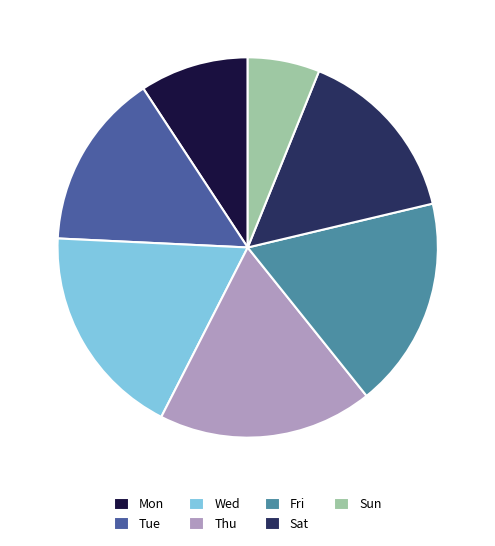

The Mon slice represents 9% of the pie. True or false?

True